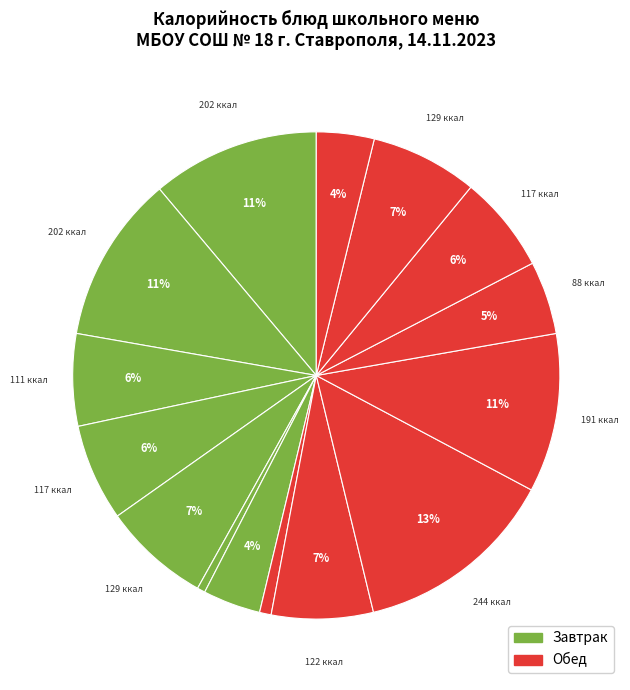

To the nearest percent, what is the difference between the largest and smallest slice percentages?

13%